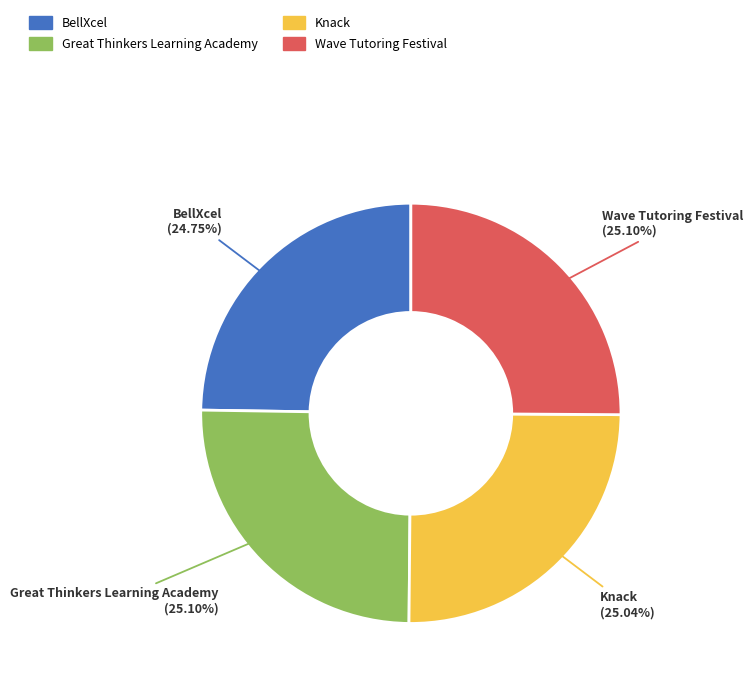

Does any single category account for the majority?

No